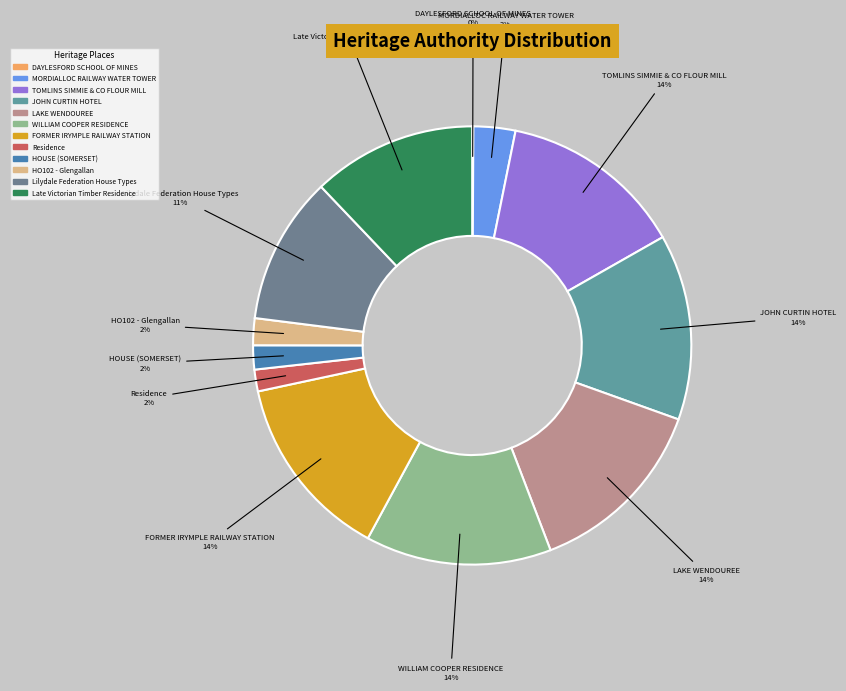

Which has a higher value, JOHN CURTIN HOTEL or MORDIALLOC RAILWAY WATER TOWER?

JOHN CURTIN HOTEL